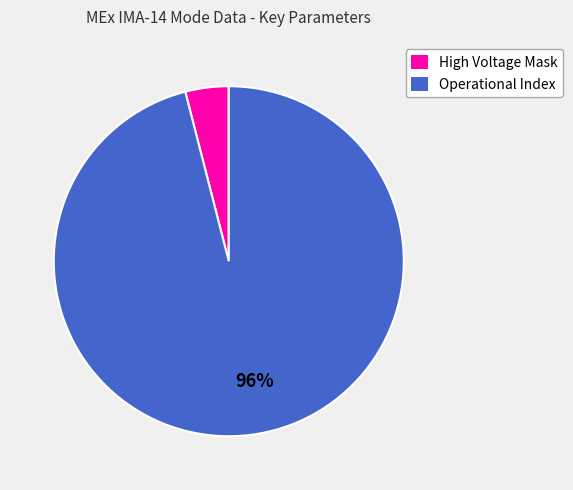

Rank the categories by value from lowest to highest.

High Voltage Mask, Operational Index